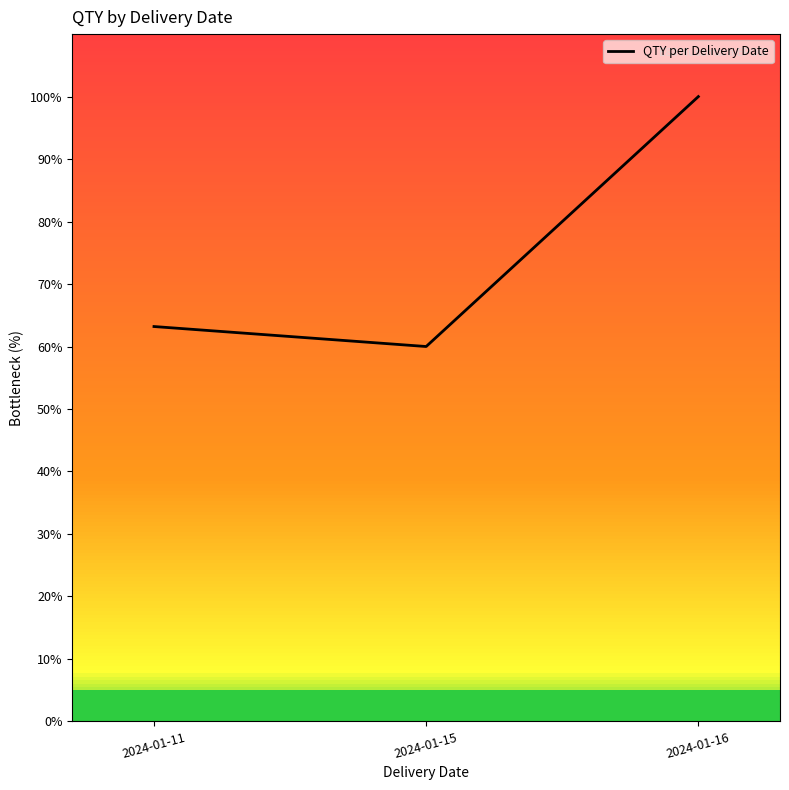

List the labels in order of value, largest first.

2024-01-16, 2024-01-11, 2024-01-15